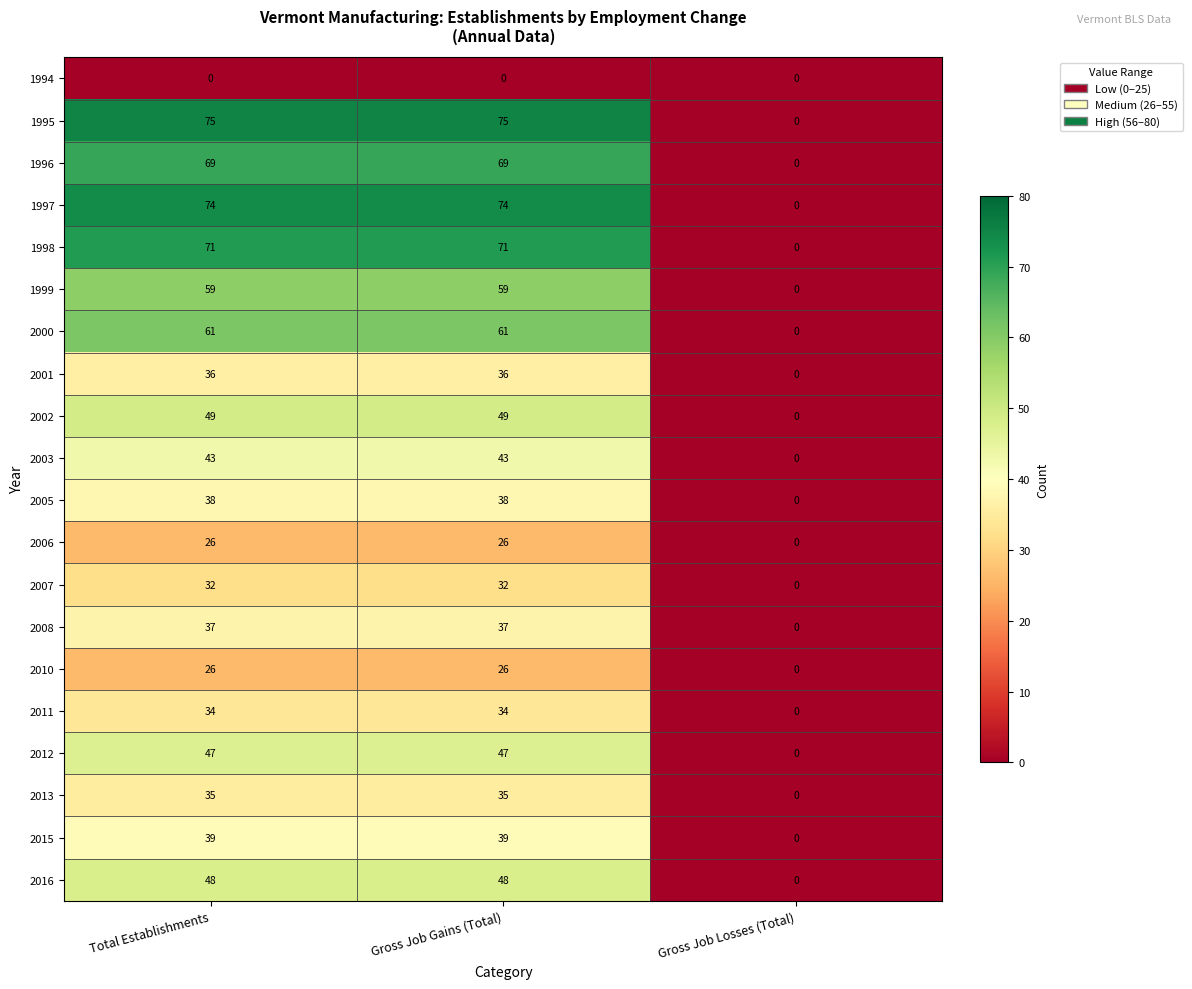

How many positive values does the 1998 series have?

2